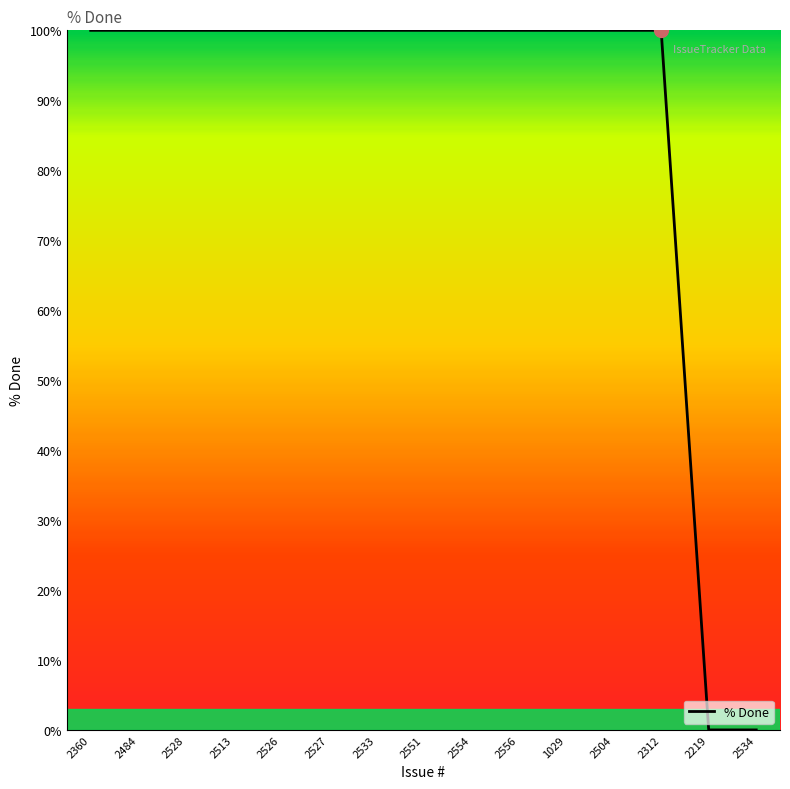

What is the change in value from 2527 to 2534?

-100